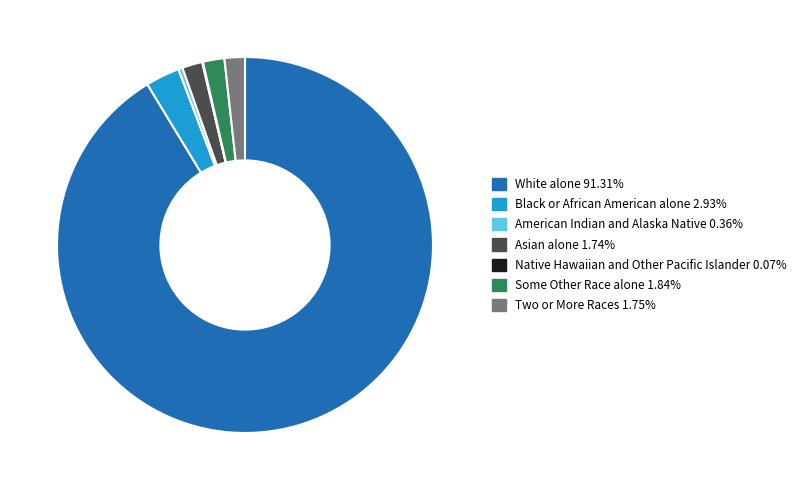

Is it true that Some Other Race alone is 12% of the pie?

False